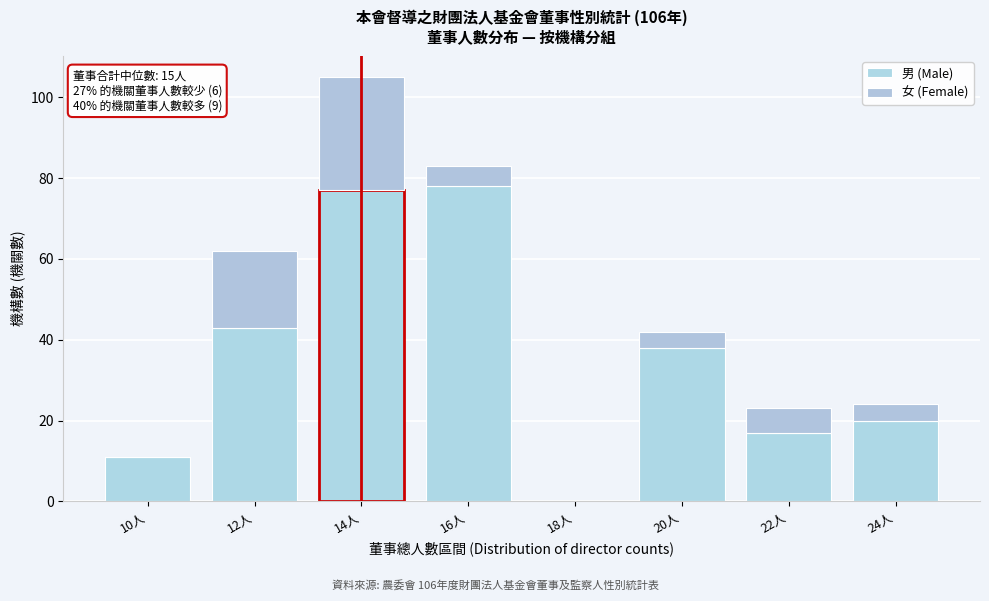

Are the bars grouped side by side (vs. stacked)?

No